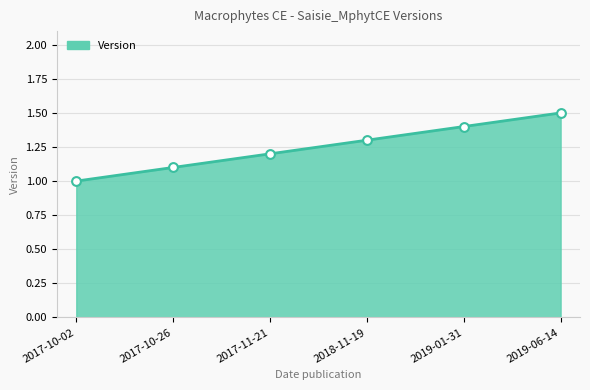

Approximately how many times larger is the value at 2017-10-26 compared to 2017-10-02?

1.1